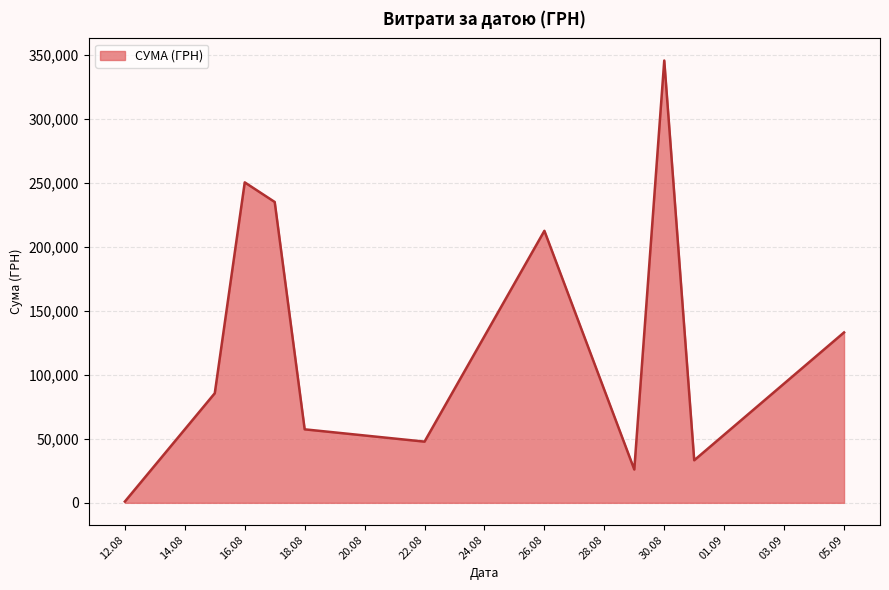

What is the difference between the maximum and minimum values?

344689.0